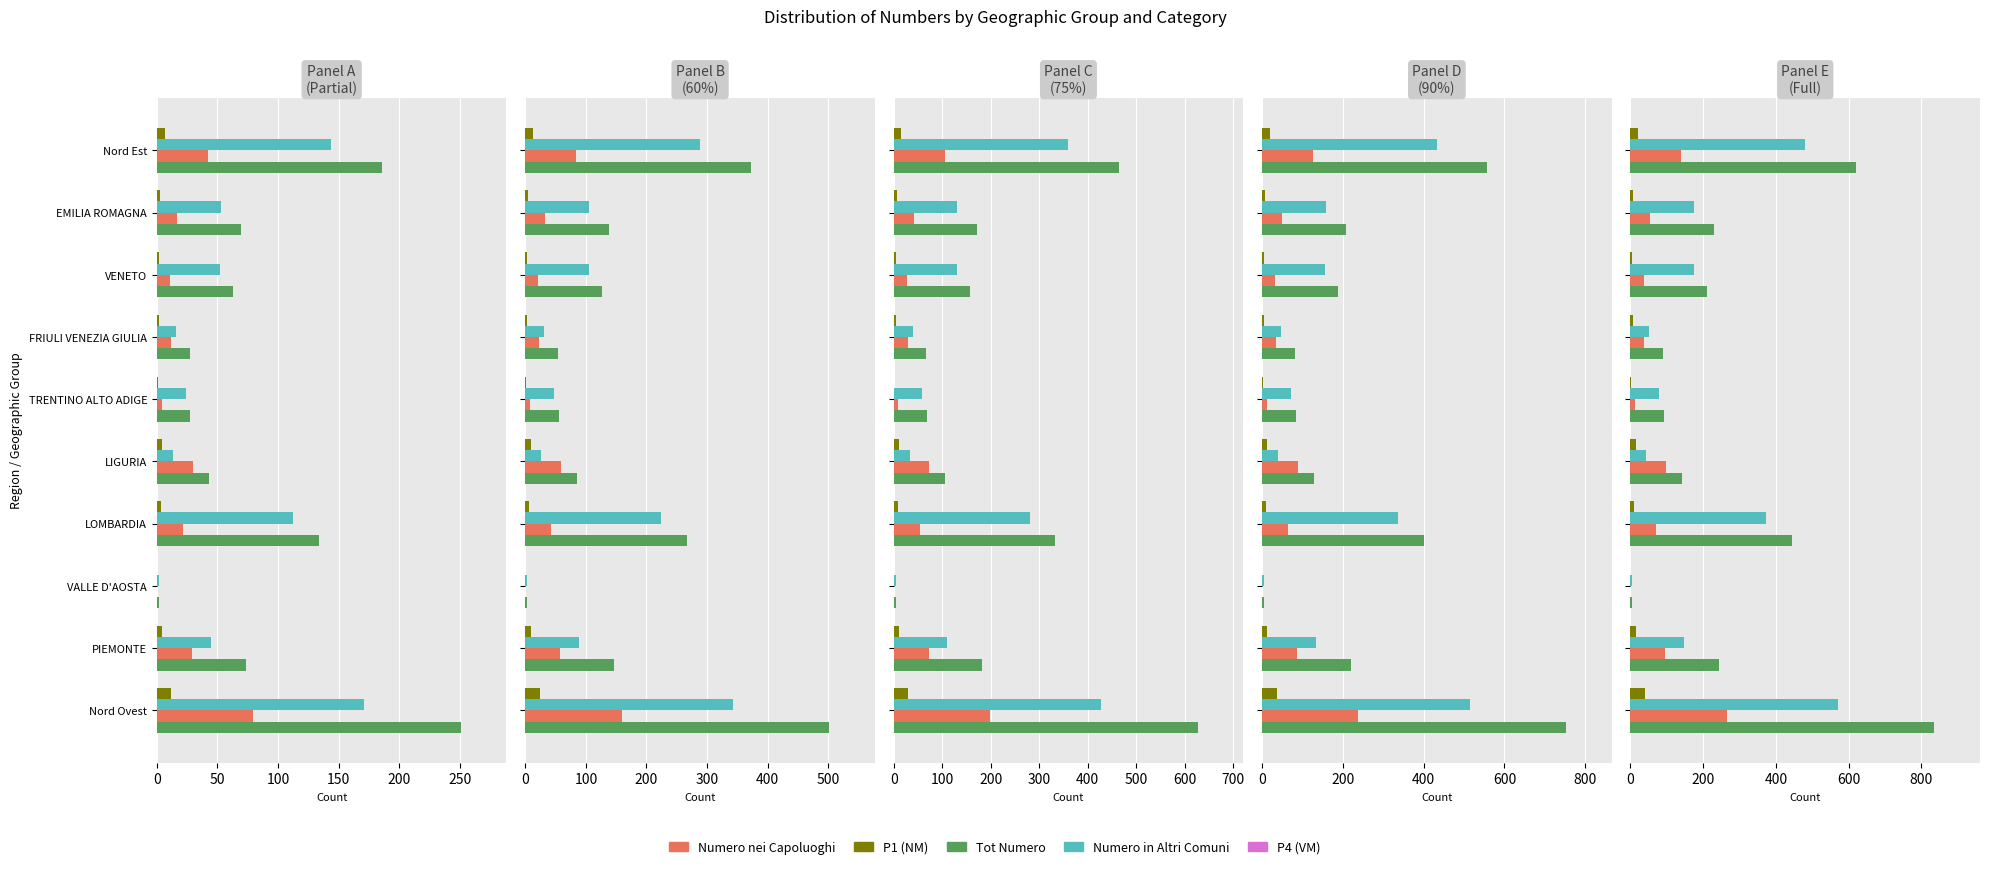

Which series has the largest total across all categories?

Tot Numero